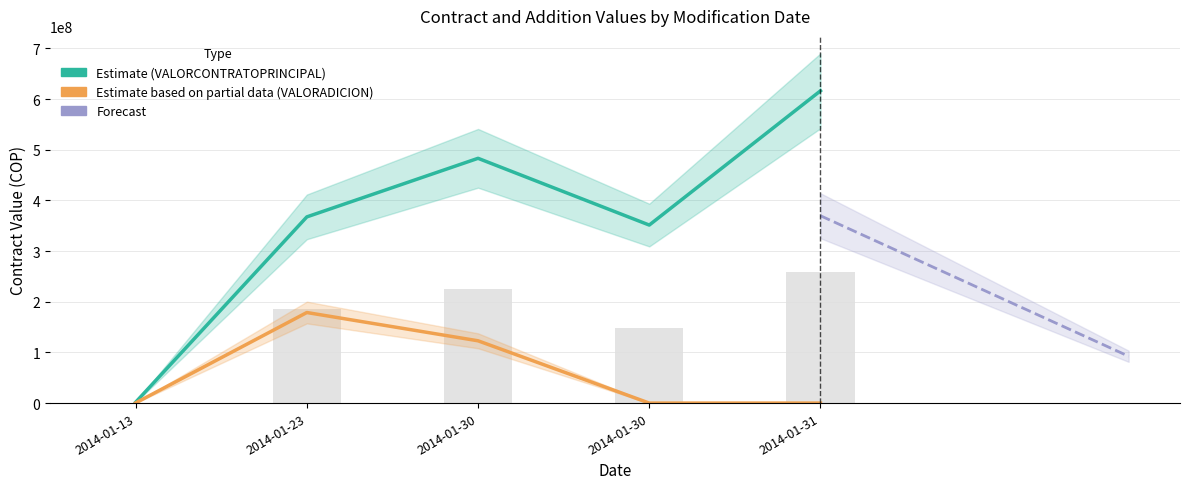

What is the sum of the VALORCONTRATOPRINCIPAL values at 2014-01-31 and 2014-01-13?

617767403